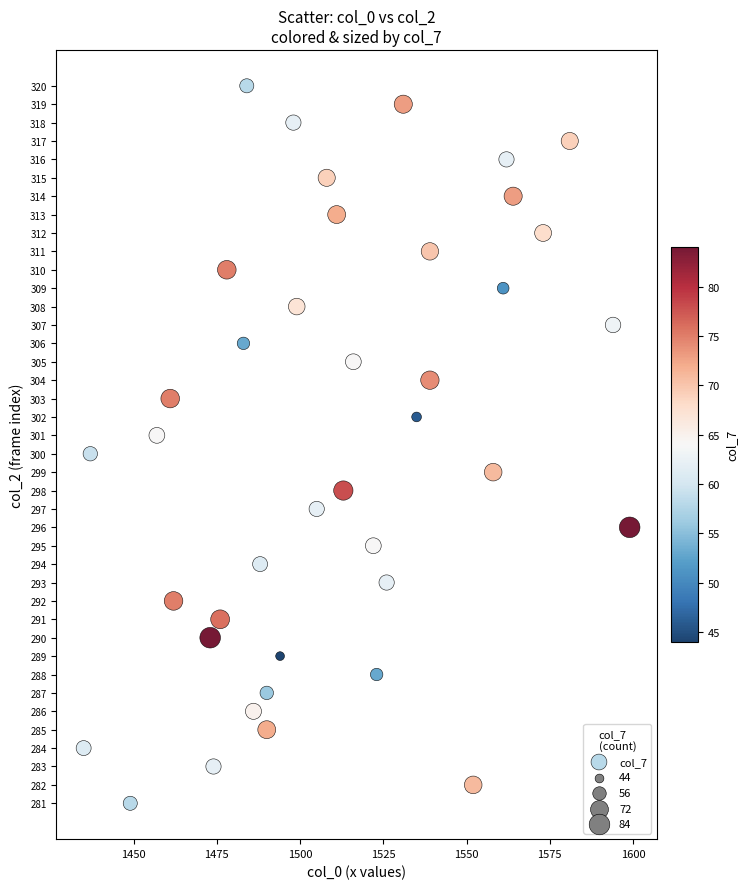

What is the range of Y values (max minus min)?

39